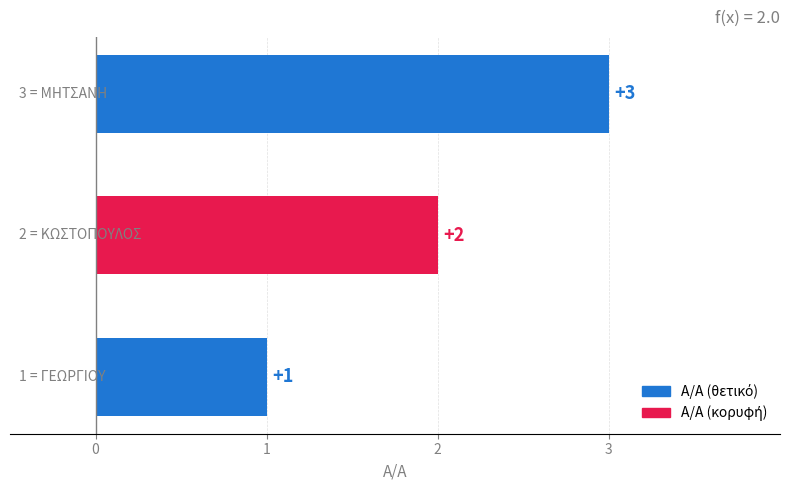

What is the maximum value shown in the chart?

3